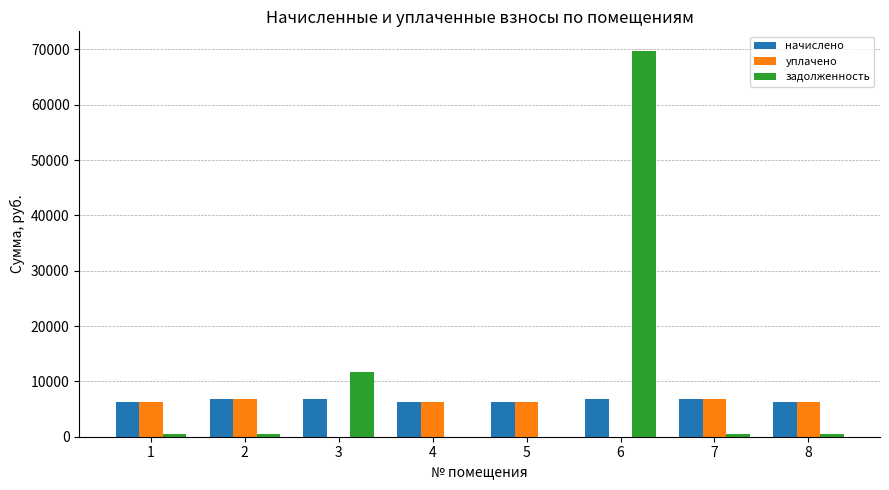

What is the highest value of the начислено series?

6859.8